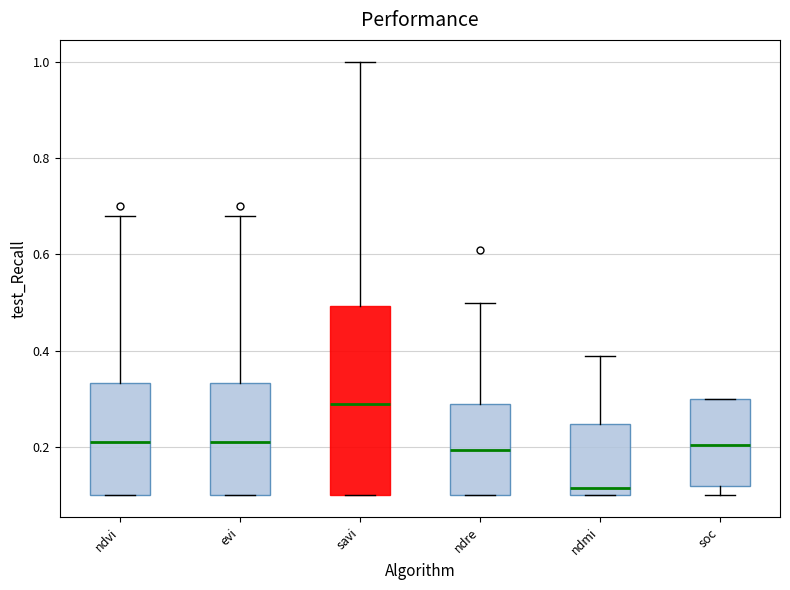

Reading left to right, read every box against the y-axis: the position of its median line, the range the box covers, and the ends of its whiskers. The values are not printed on the chart, so give them approximately, as read against the axis.

ndvi: median 0.22, box 0.10 to 0.34, whiskers 0.10 to 0.68
evi: median 0.22, box 0.10 to 0.34, whiskers 0.10 to 0.68
savi: median 0.30, box 0.10 to 0.50, whiskers 0.10 to 1.00
ndre: median 0.20, box 0.10 to 0.30, whiskers 0.10 to 0.50
ndmi: median 0.12, box 0.10 to 0.24, whiskers 0.10 to 0.40
soc: median 0.20, box 0.12 to 0.30, whiskers 0.10 to 0.30